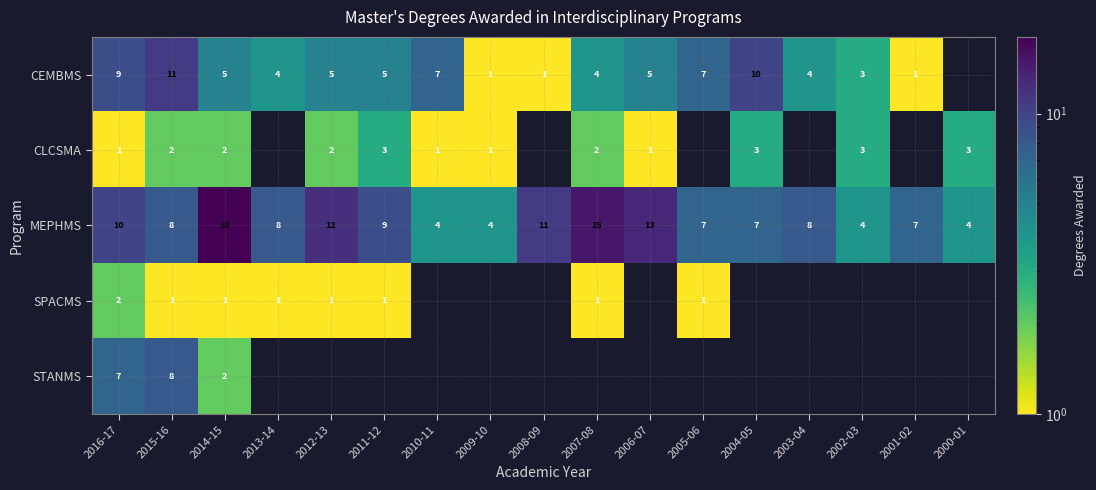

Which series has the largest range (max minus min)?

MEPHMS